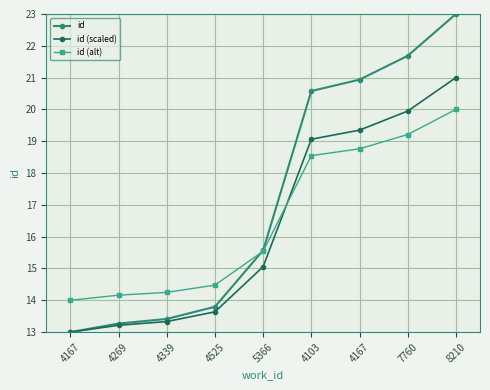

How many lines are shown in the chart?

3